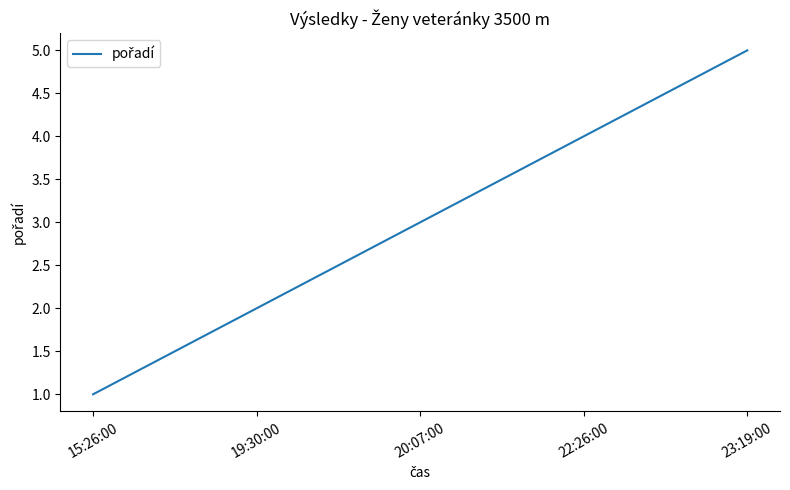

Reading right to left, transcribe all the data shown in this chart.

23:19:00=5	22:26:00=4	20:07:00=3	19:30:00=2	15:26:00=1